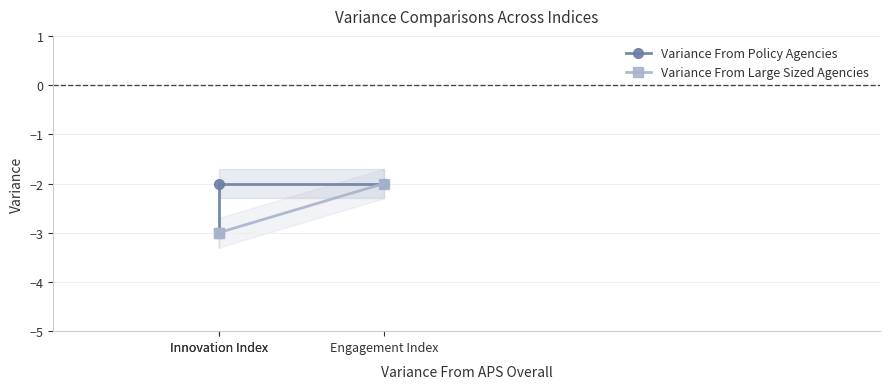

Is it true that Variance From Policy Agencies equals -2 at Innovation Index?

True